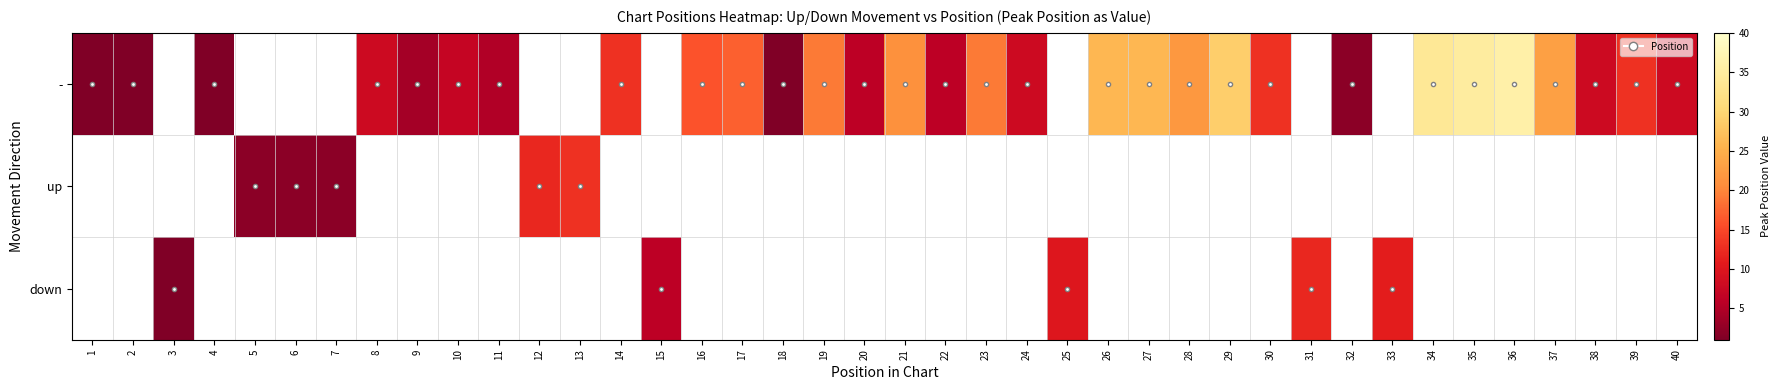

At 35, list the series in order from largest to smallest.

-, up, down